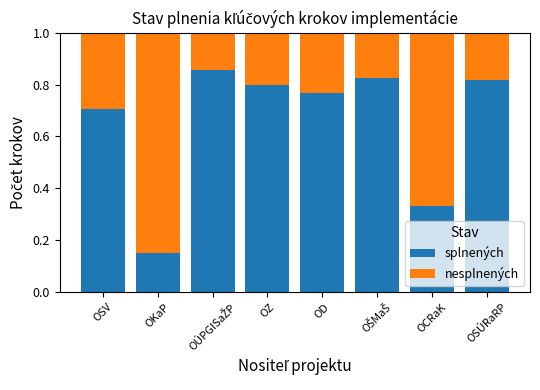

What is the sum of all splnených values?

5.3